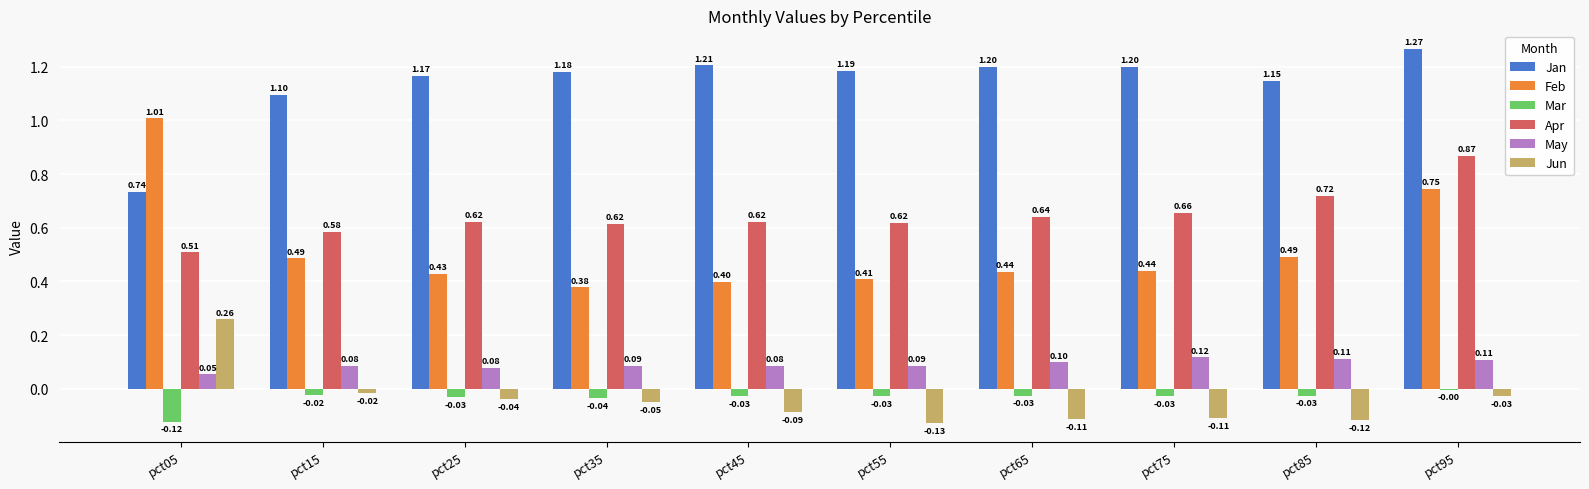

Which series changed the most between pct65 and pct85?

Apr